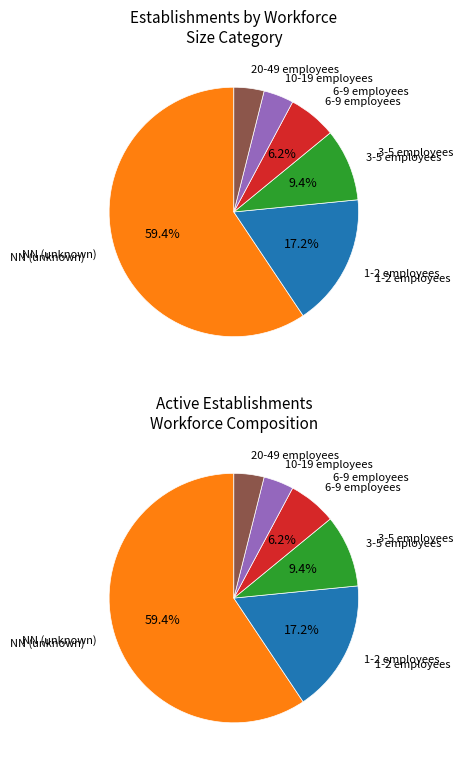

What is the largest slice in the pie chart?

NN